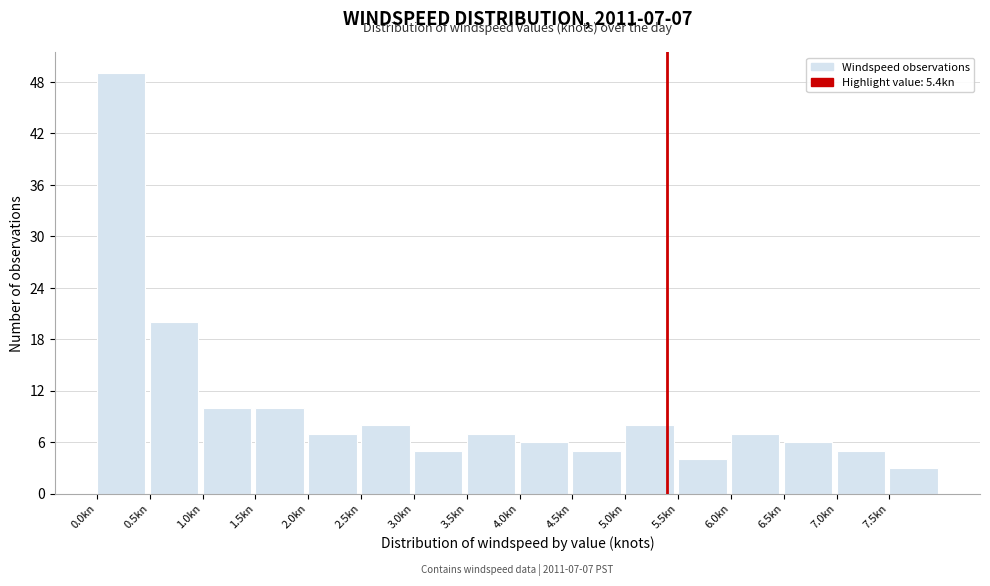

Over which range of the x-axis is the bar tallest?

0.0 to 0.5